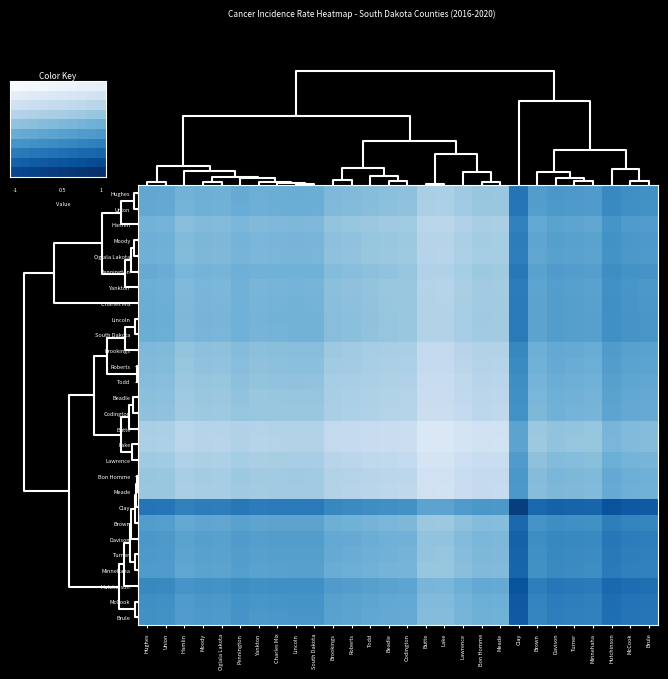

The value of Brule County at Minnehaha is 77.9. True or false?

False